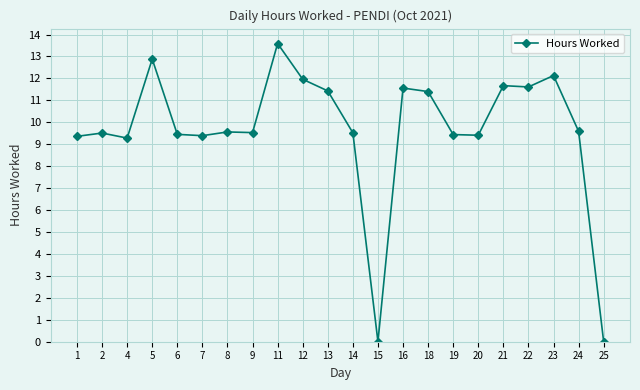

True or false: the data shows 6.5 at 7.

False